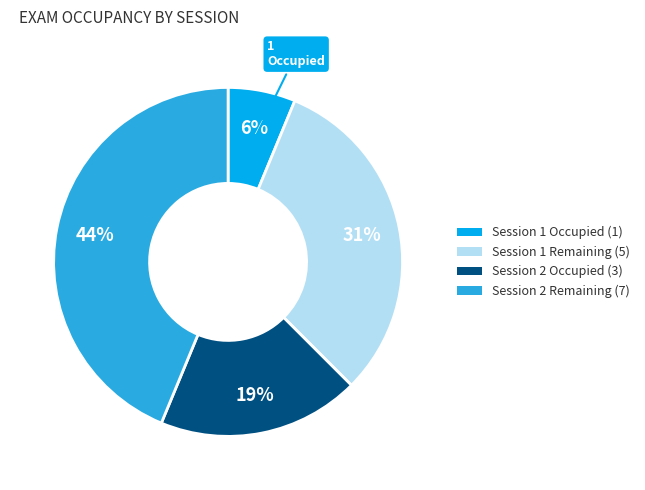

To the nearest percent, what is the average slice percentage?

25%